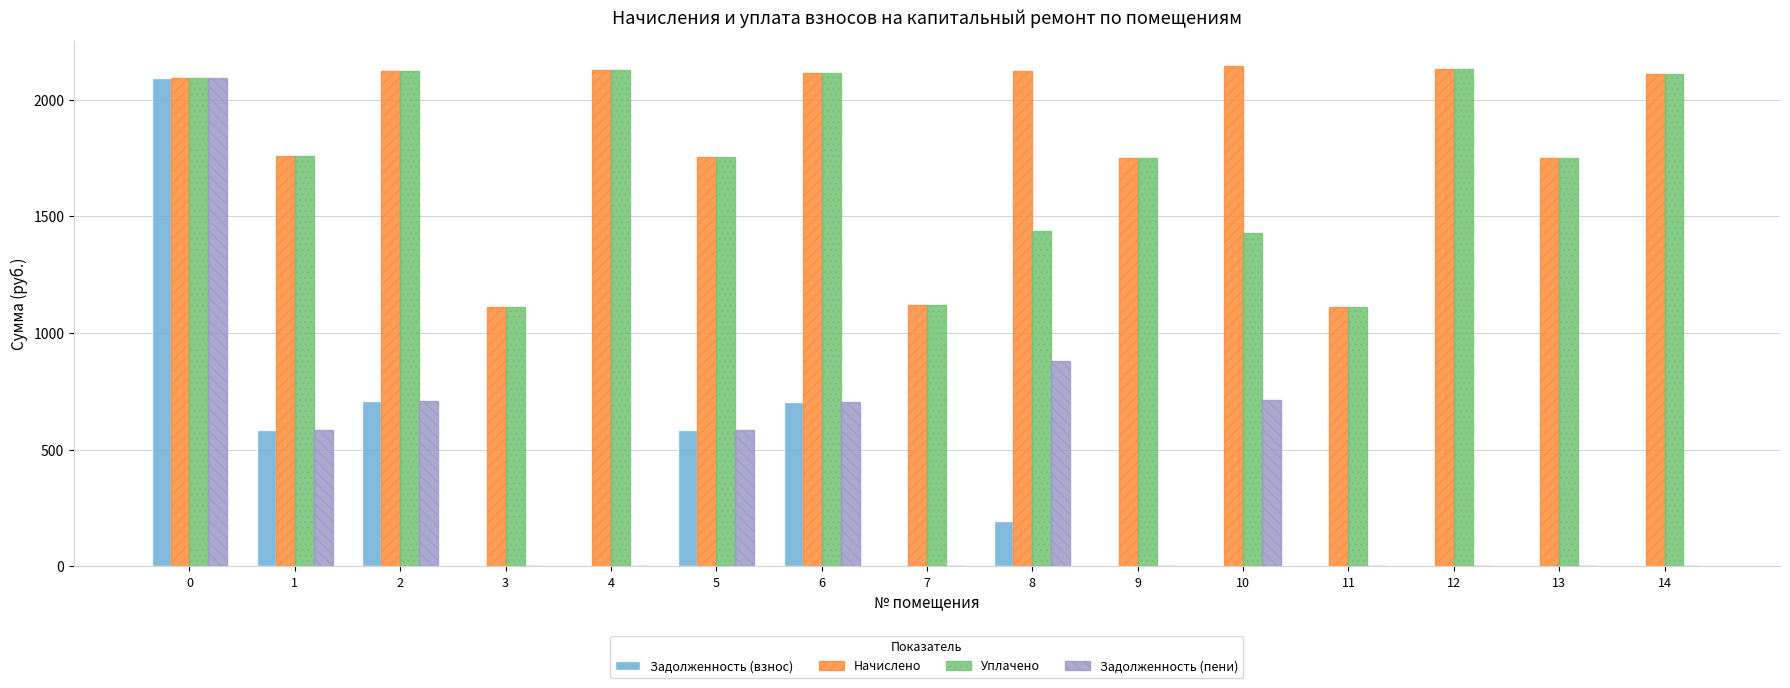

What is the highest value of the Задолженность (пени) series?

2093.2